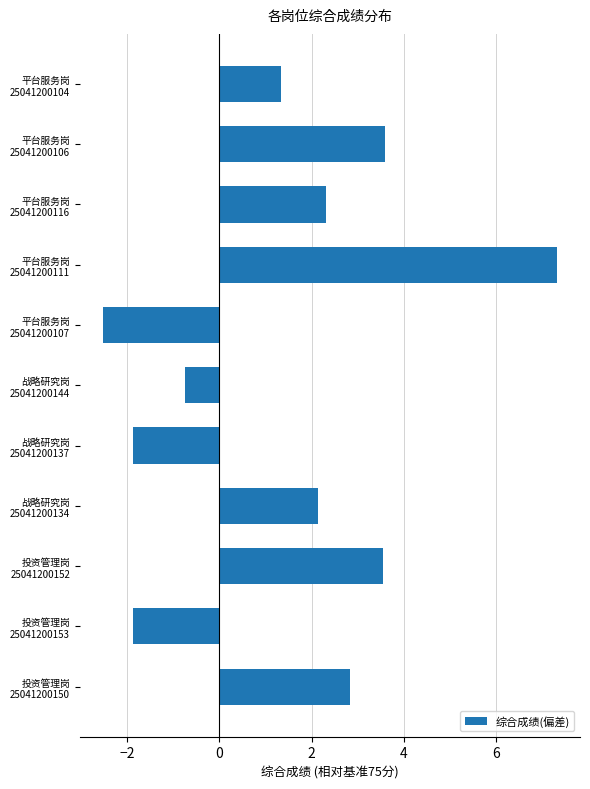

What is the difference between the second highest and minimum values?

6.1